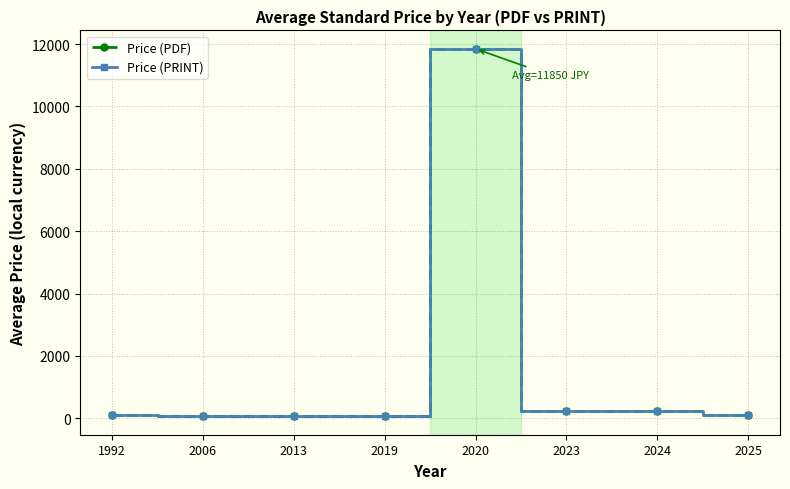

At 1992, list the series in order from largest to smallest.

Price (PDF), Price (PRINT)